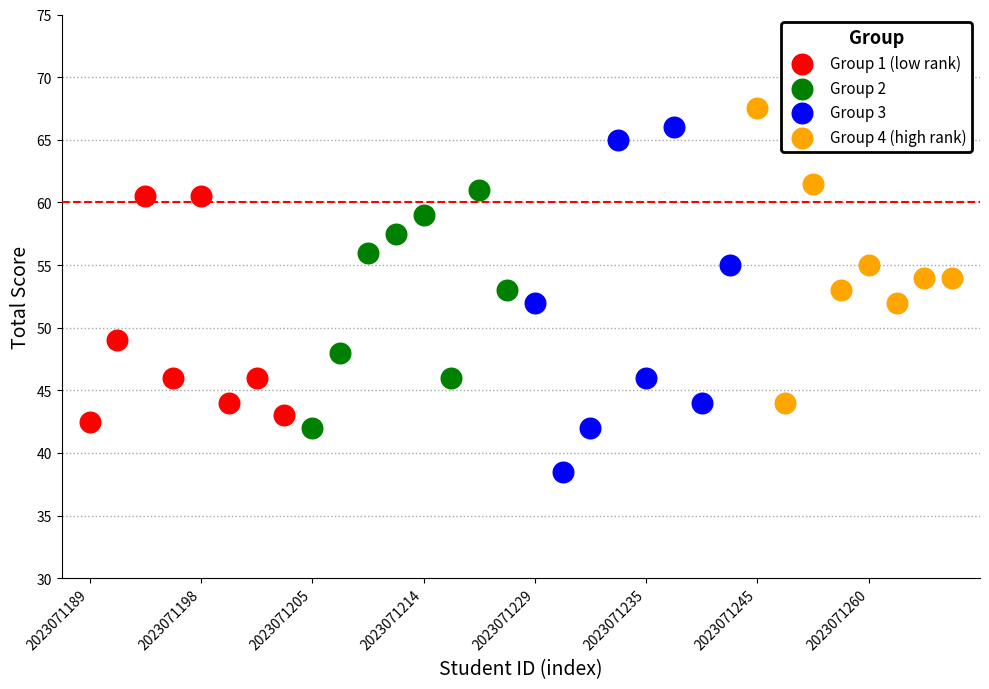

Which series has the largest Y range (max minus min)?

Group 3